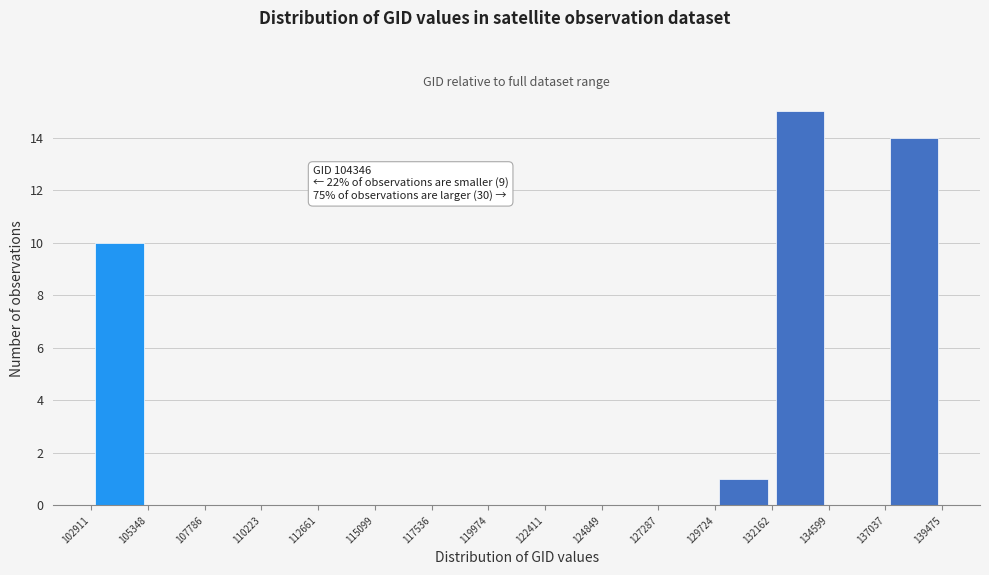

Which range on the x-axis has the tallest bar?

132162 to 134599